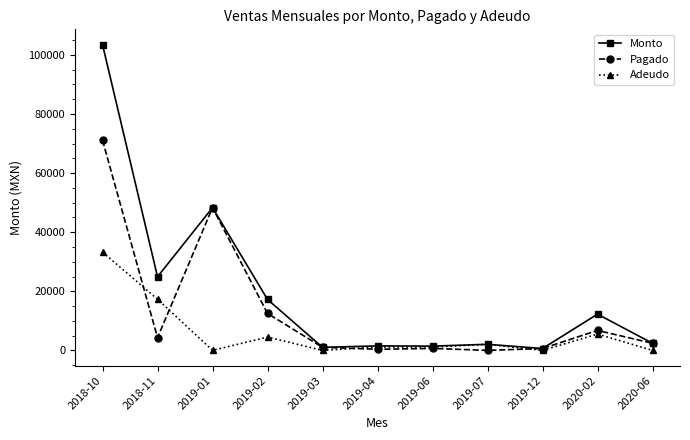

What is the average value of the Adeudo series?

5901.5